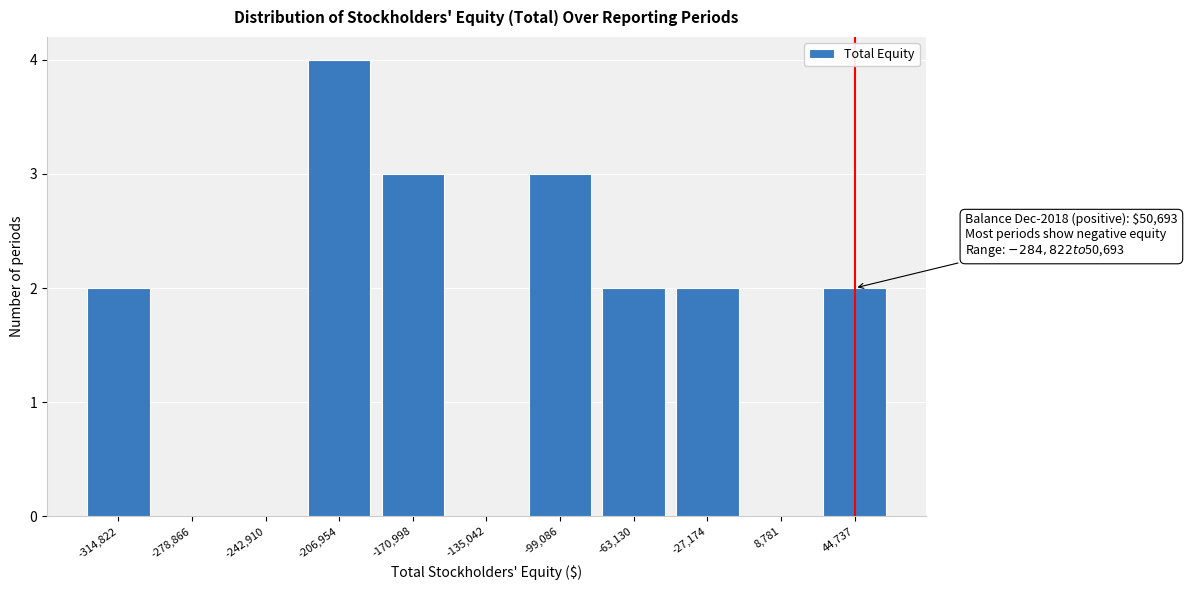

What is the sum of all values?

18